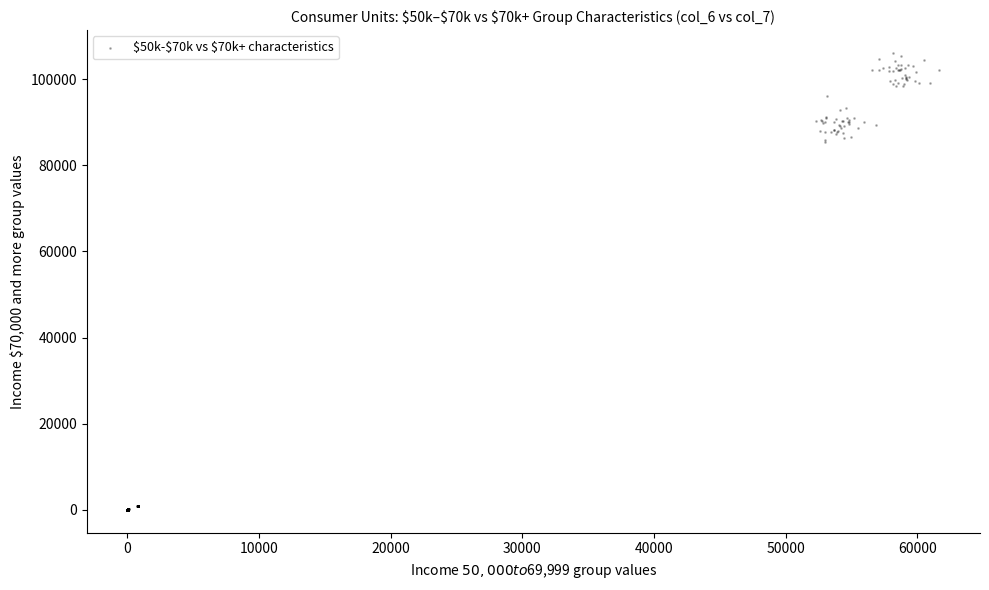

What is the range of X values (max minus min)?

61665.4